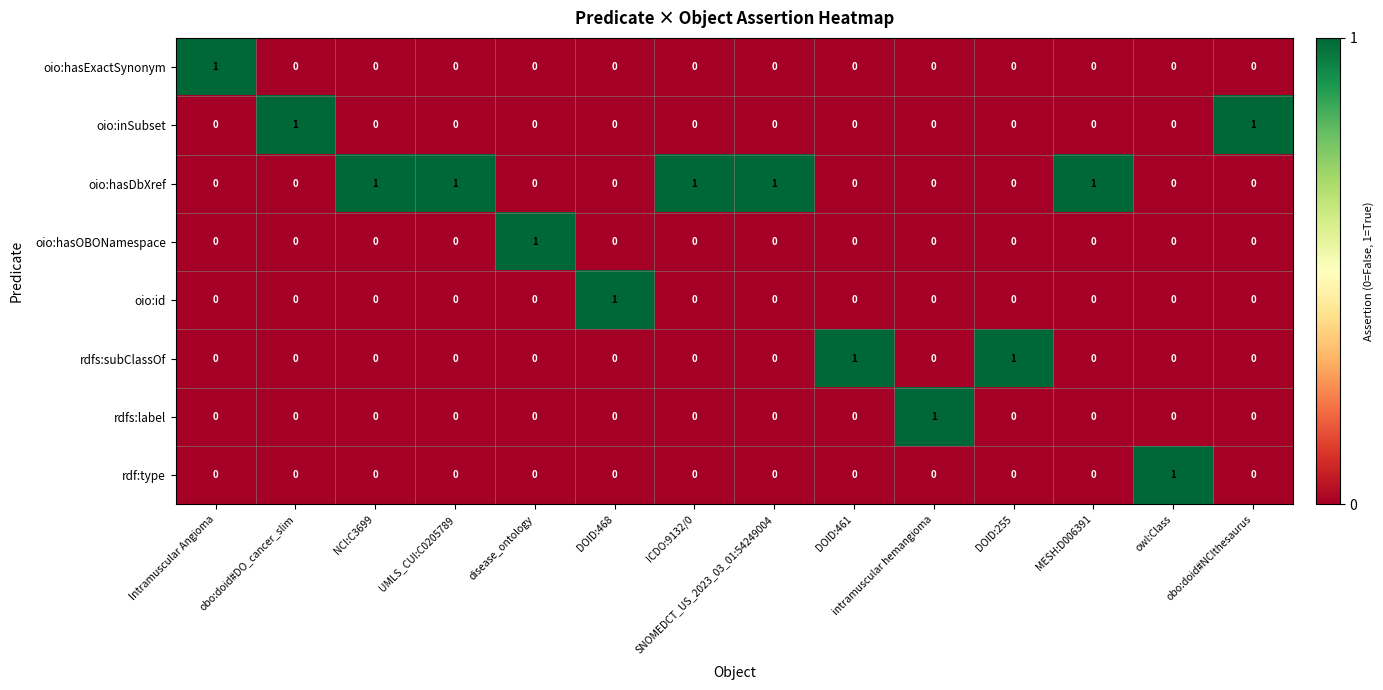

The value of rdfs:subClassOf at NCI:C3699 is 0. True or false?

True